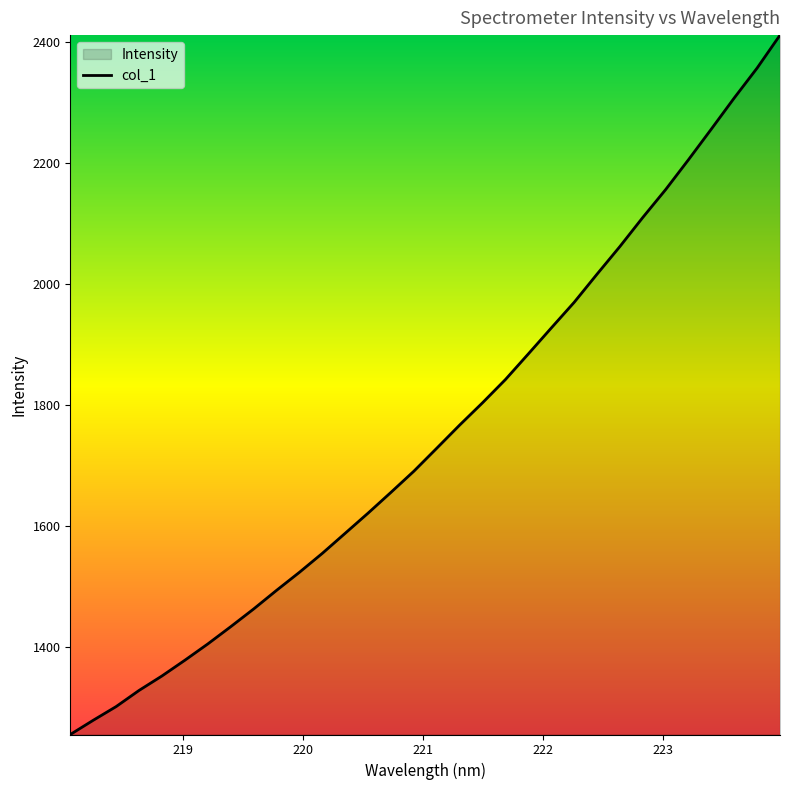

What is the difference between the maximum and minimum values?

1155.9